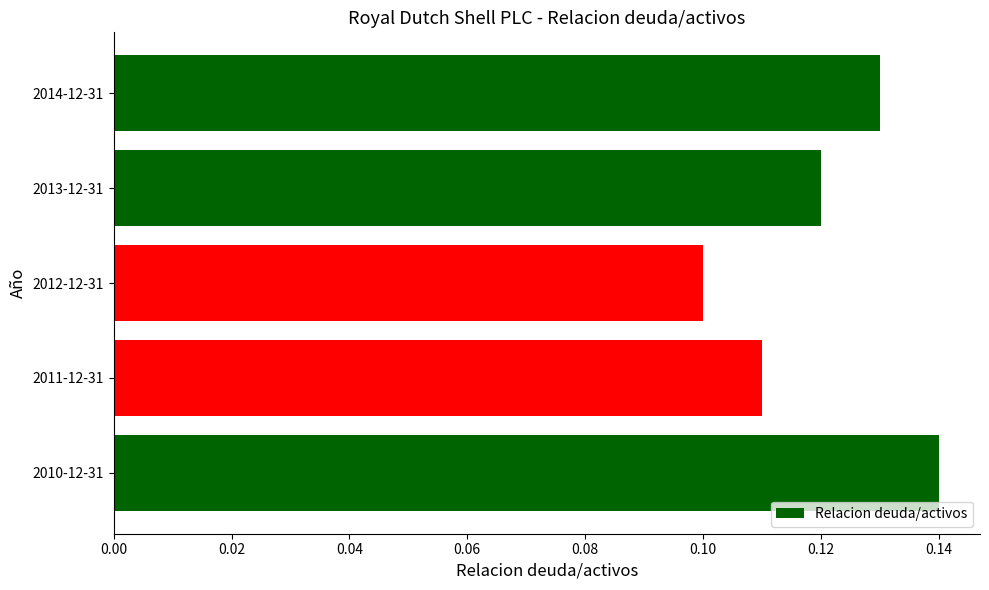

The value at 2013-12-31 is 0.1. True or false?

True